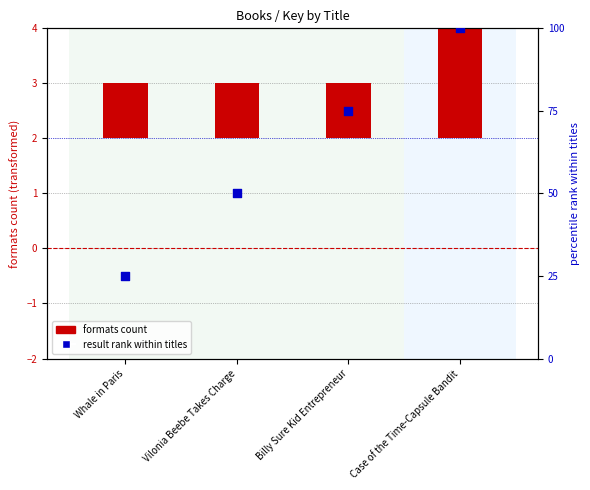

Is the value of result rank within titles at Whale in Paris greater than the value of formats count (centered) at Vilonia Beebe Takes Charge?

Yes